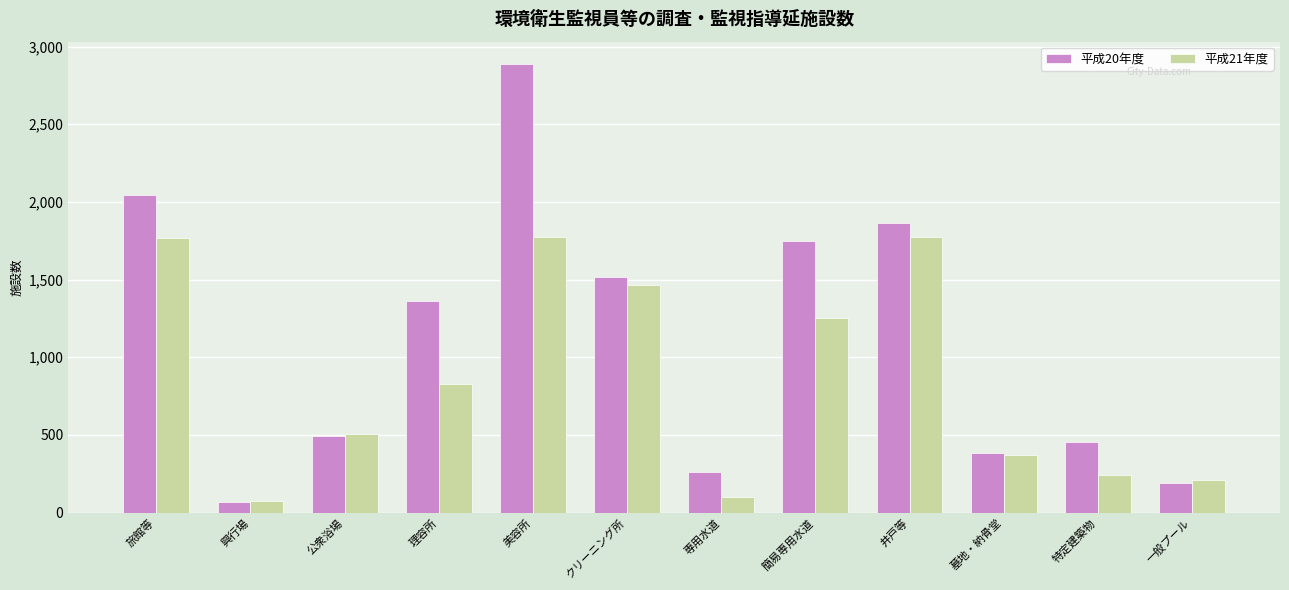

At how many categories does at least one series exceed 915?

6